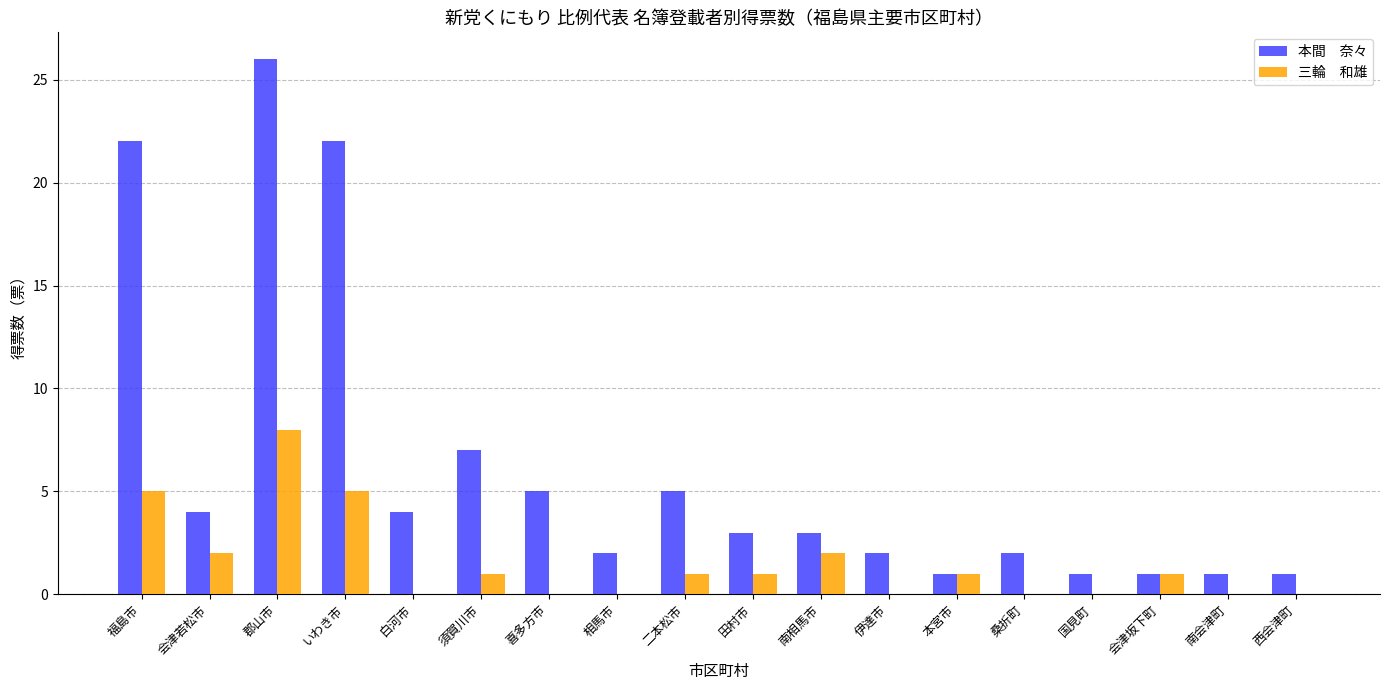

What is the maximum value shown in the chart?

26